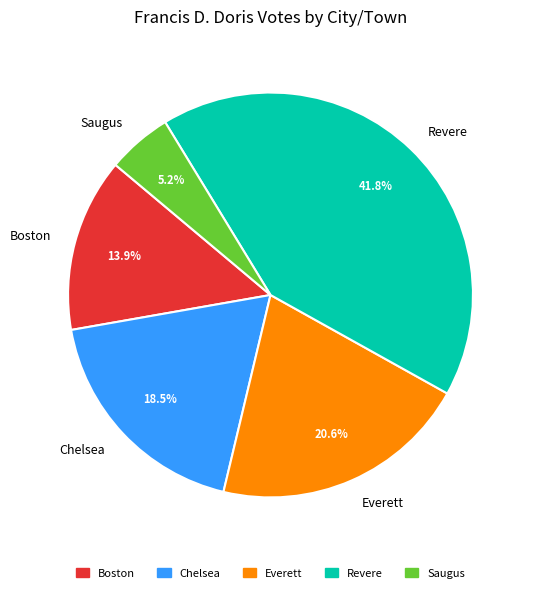

What is the total percentage of Saugus and Everett?

25.8%